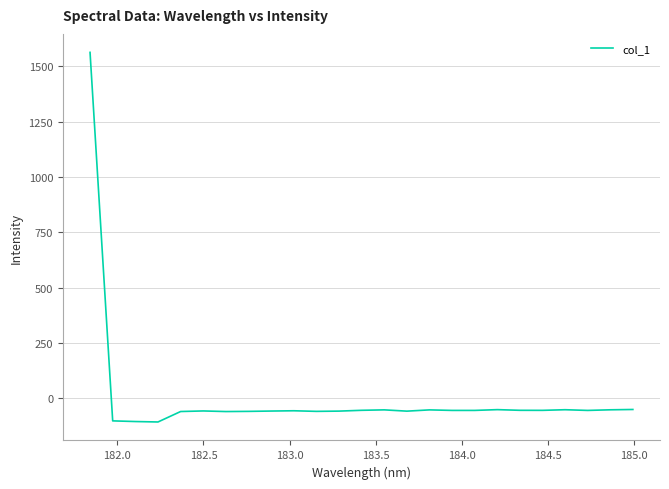

What is the difference between the maximum and minimum values?

1669.8